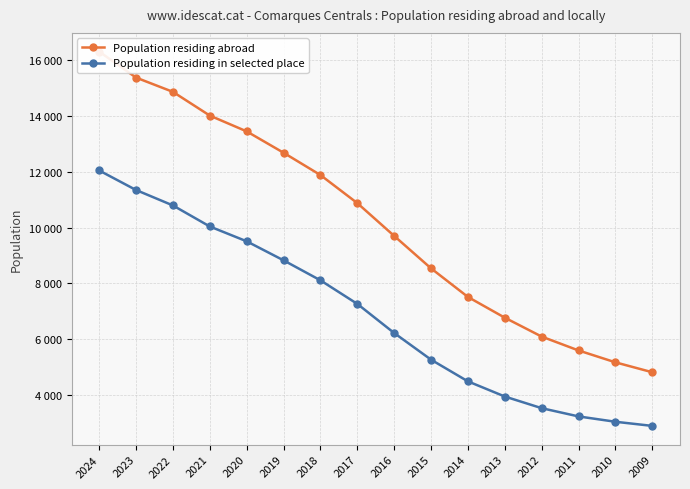

What is the lowest value of the Population residing in selected place series?

2901